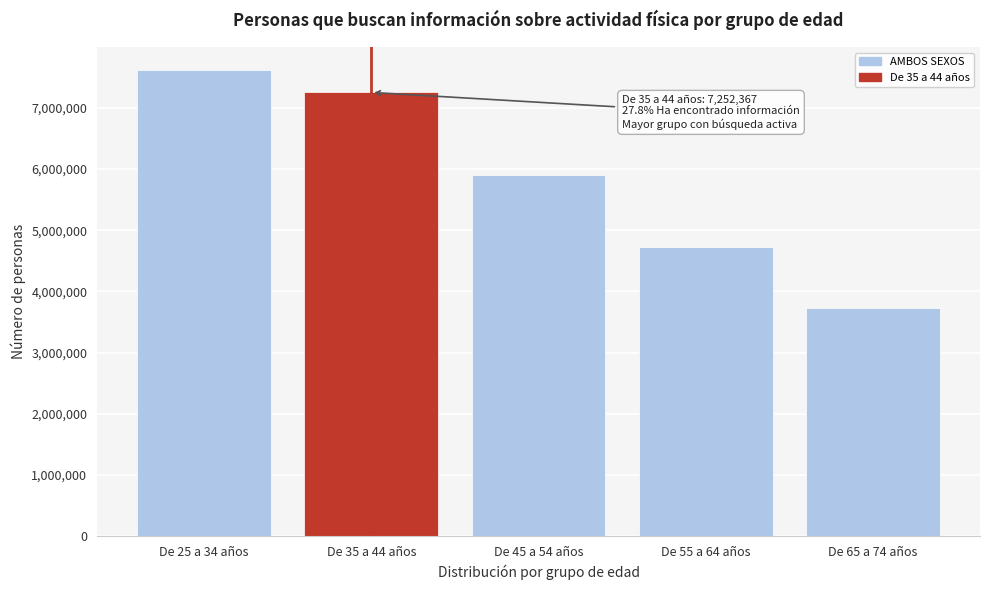

Reading left to right, list all the values displayed in this chart.

De 25 a 34 años=7611513	De 35 a 44 años=7252367	De 45 a 54 años=5910331	De 55 a 64 años=4733276	De 65 a 74 años=3730648